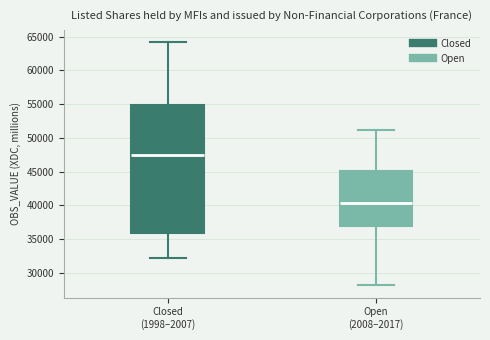

Reading left to right, read every box against the y-axis: the position of its median line, the range the box covers, and the ends of its whiskers. The values are not printed on the chart, so give them approximately, as read against the axis.

Closed (1998–2007): median 47500, box 36000 to 55000, whiskers 32000 to 64000
Open (2008–2017): median 40500, box 37000 to 45000, whiskers 28000 to 51000